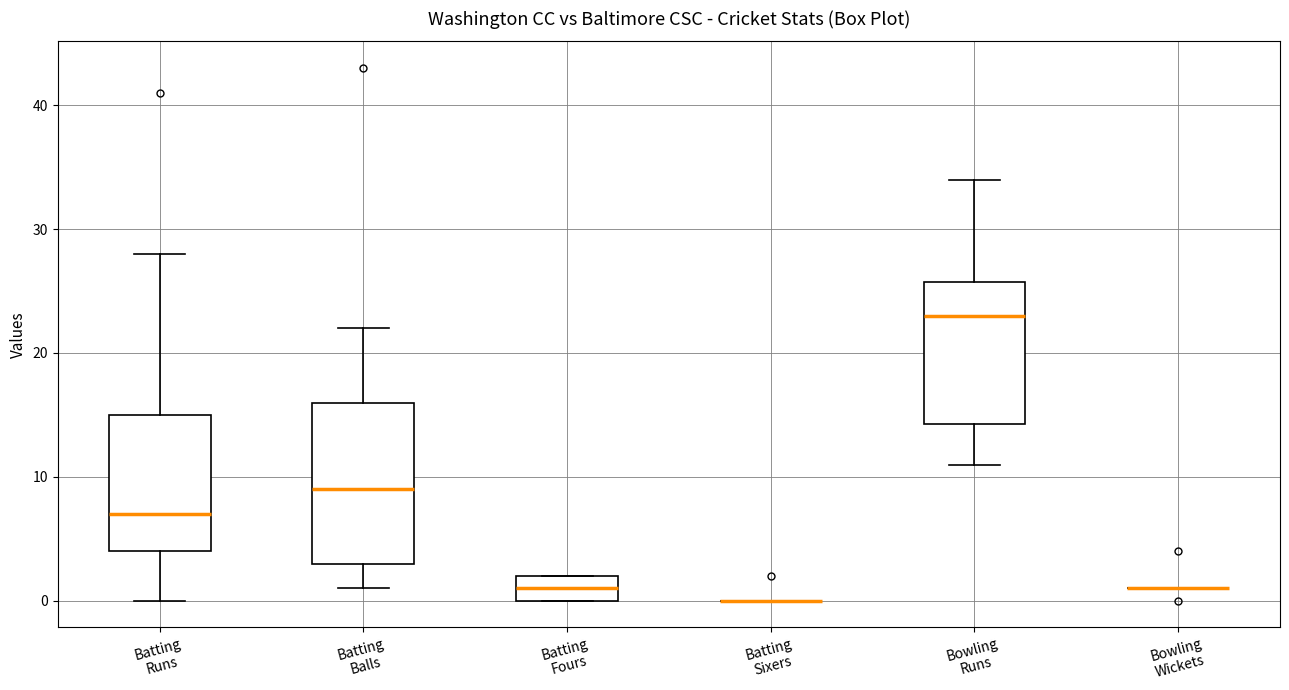

Reading left to right, transcribe this box plot: for each box, give where its median line is, the range the box spans, and where its two whiskers end, as read against the y-axis. The values are not printed on the chart, so give them approximately, as read against the axis.

Batting Runs: median 7, box 4 to 15, whiskers 0 to 28
Batting Balls: median 9, box 3 to 16, whiskers 1 to 22
Batting Fours: median 1, box 0 to 2, whiskers 0 to 2
Batting Sixers: box collapsed to a line at 0, whiskers 0 to 0
Bowling Runs: median 23, box 14 to 26, whiskers 11 to 34
Bowling Wickets: box collapsed to a line at 1, whiskers 1 to 1